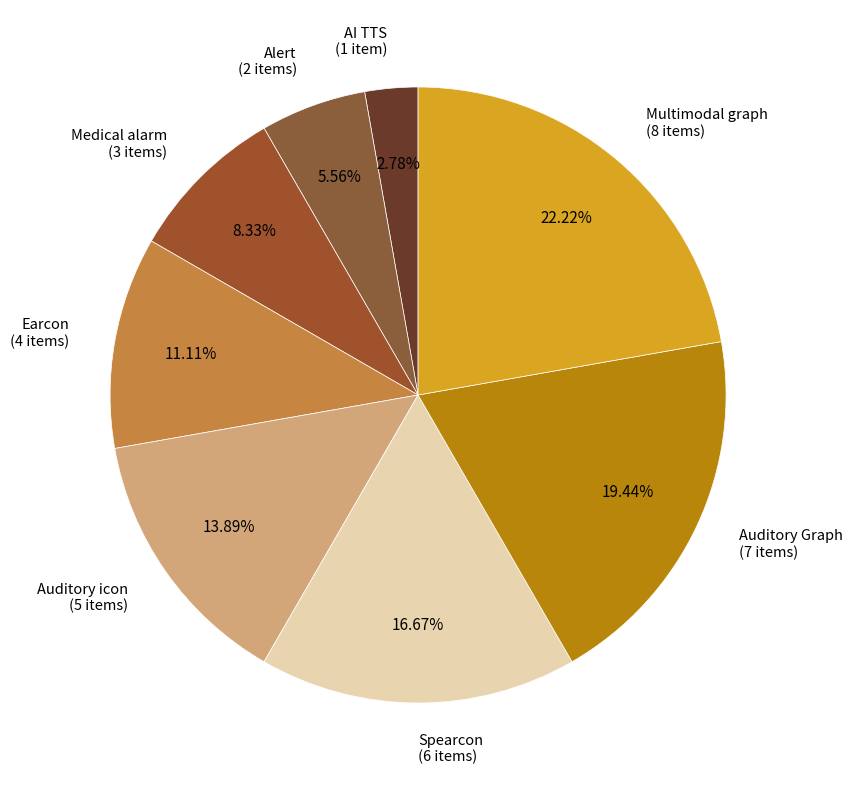

Is the sum of Alert and Medical alarm greater than half?

No